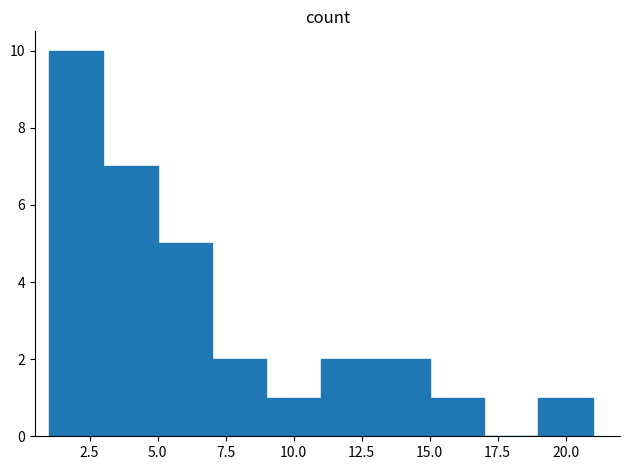

Which range on the x-axis has the tallest bar?

1 to 3